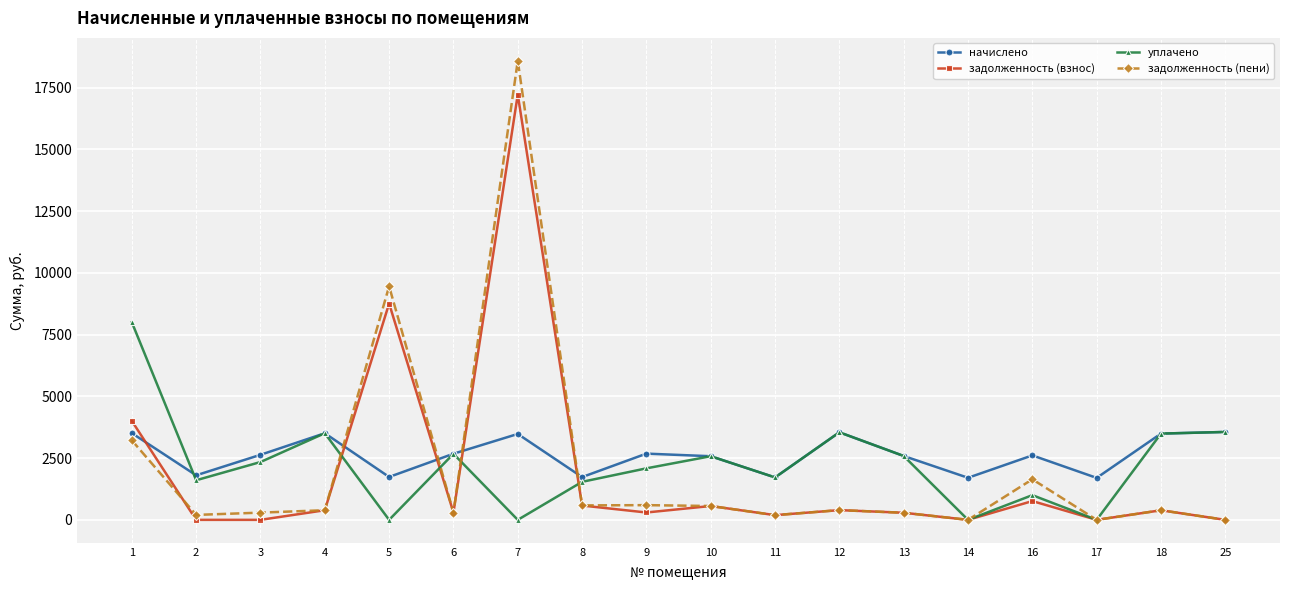

How many interior local valleys does the уплачено series have?

6